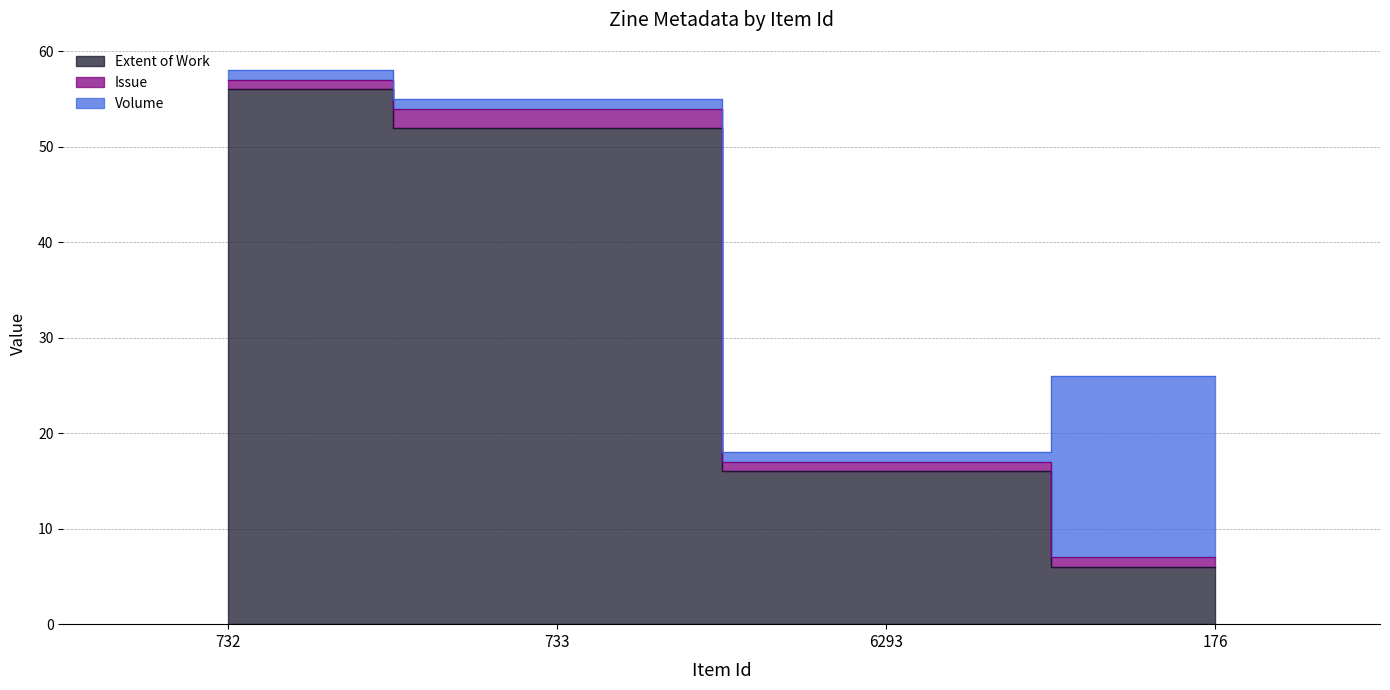

Between 732 and 176, which is larger?

732